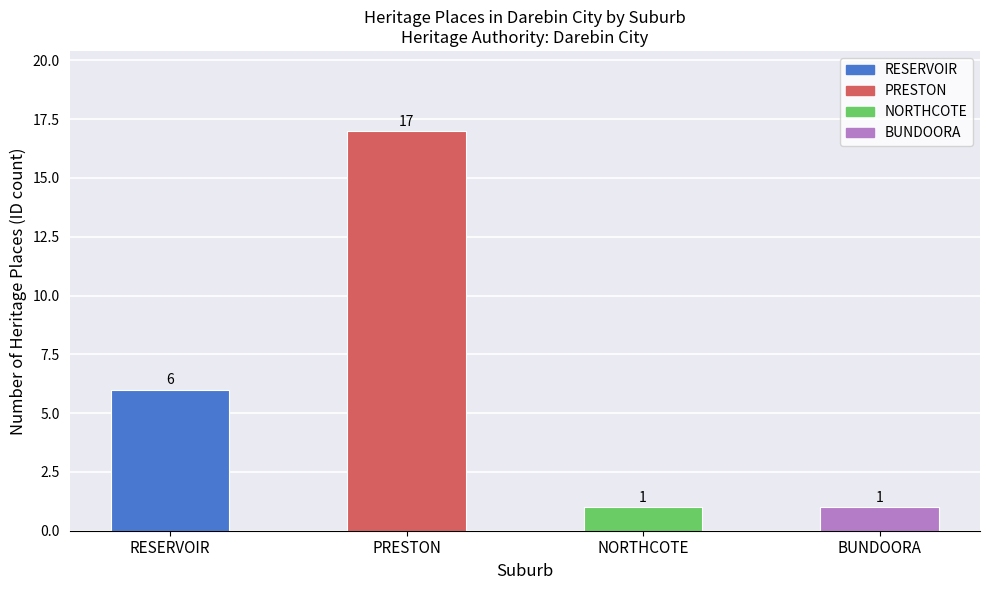

Which has a higher value, PRESTON or BUNDOORA?

PRESTON